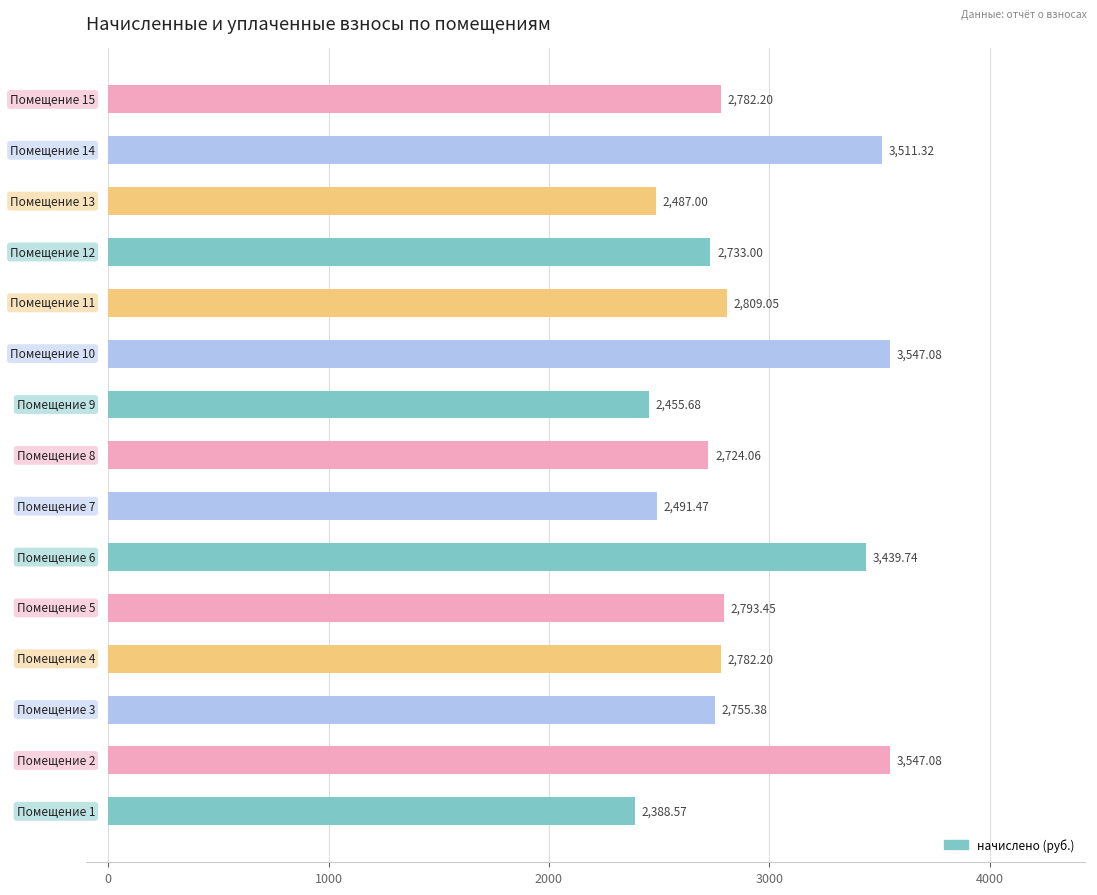

What is the difference between the maximum and minimum values?

1158.5